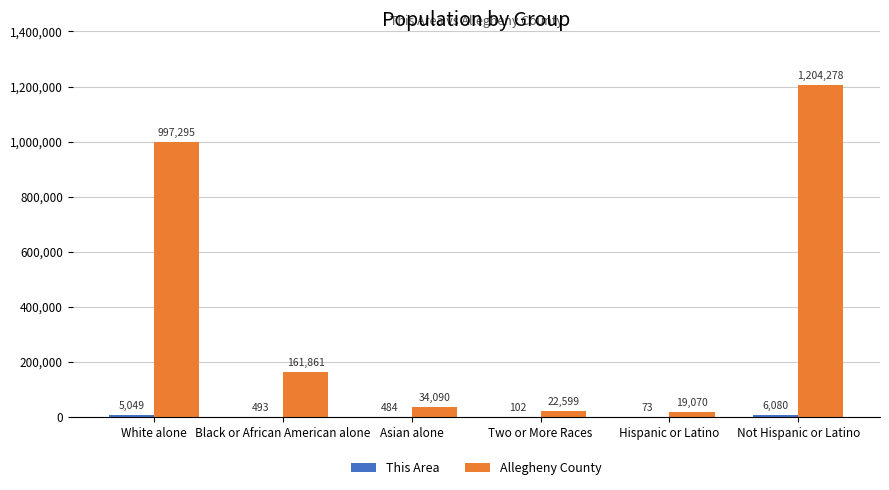

Where does the Allegheny County series first go above 161861?

White alone